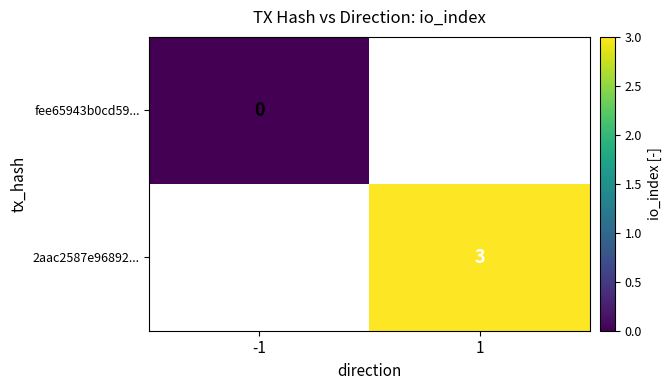

Is it true that 2aac2587e96892... equals 3 at 1?

True